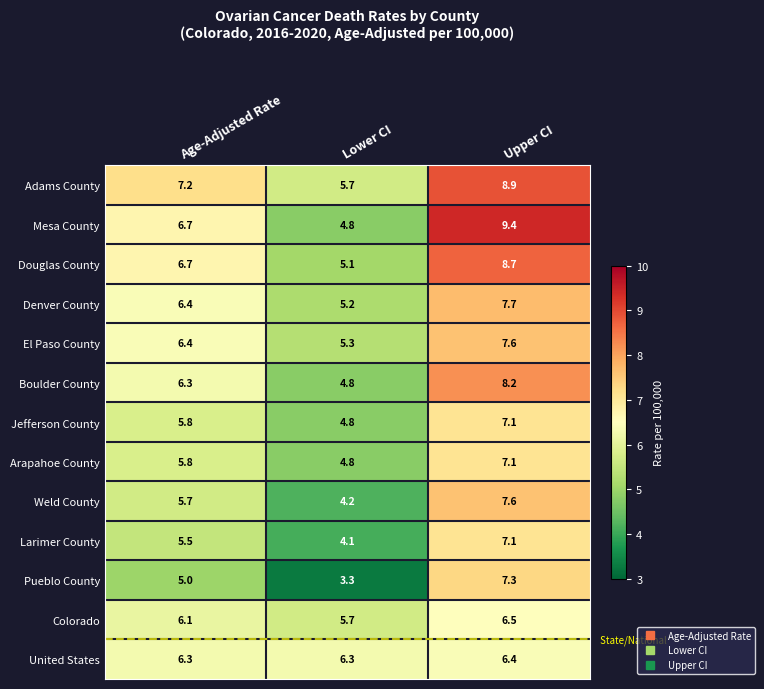

Which series has the largest total across all categories?

Adams County